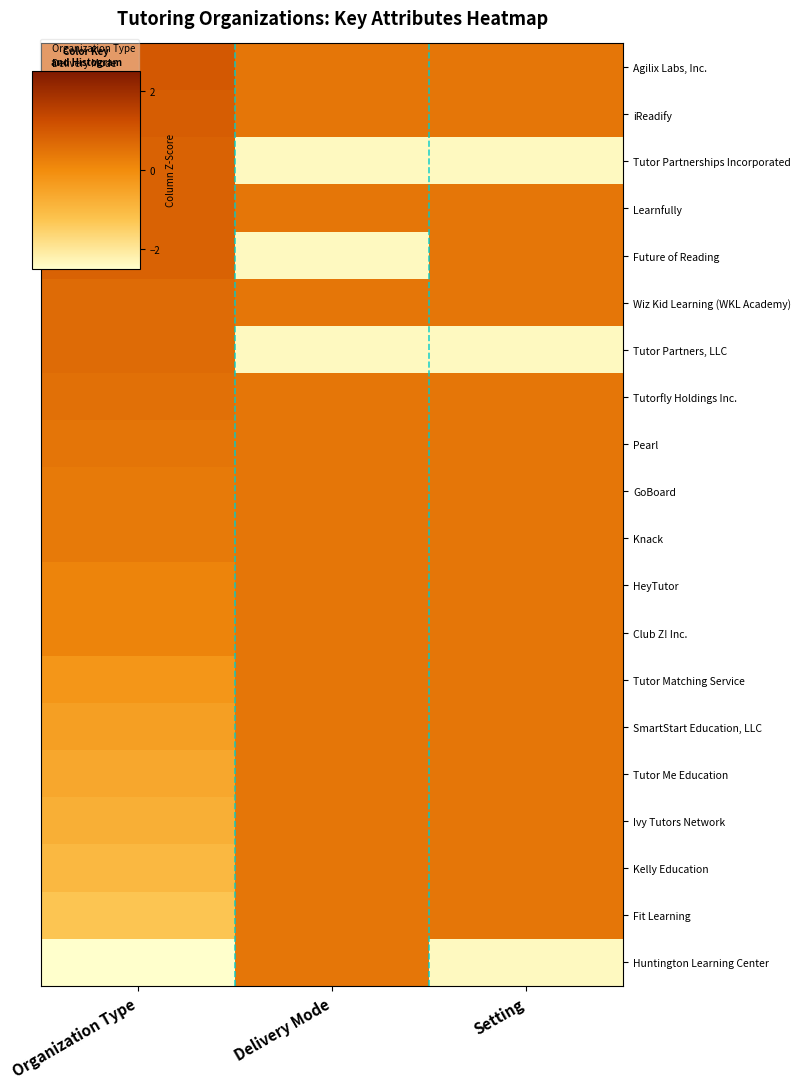

At Delivery Mode, list the series in order from smallest to largest.

Tutor Partnerships Incorporated, Future of Reading, Tutor Partners, LLC, Agilix Labs, Inc., iReadify, Learnfully, Wiz Kid Learning (WKL Academy), Tutorfly Holdings Inc., Pearl, GoBoard, Knack, HeyTutor, Club Z! Inc., Tutor Matching Service, SmartStart Education, LLC, Tutor Me Education, Ivy Tutors Network, Kelly Education, Fit Learning, Huntington Learning Center